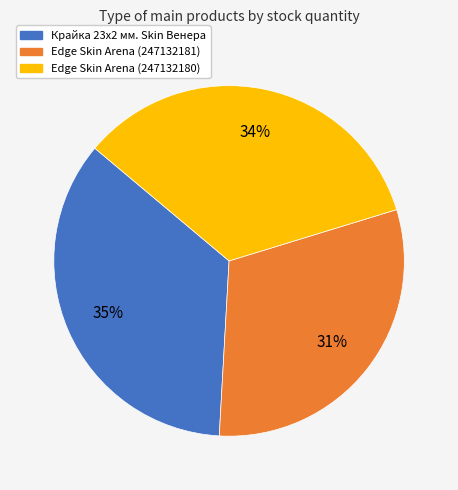

Which slice is the largest?

Крайка 23x2 мм. Skin Венера